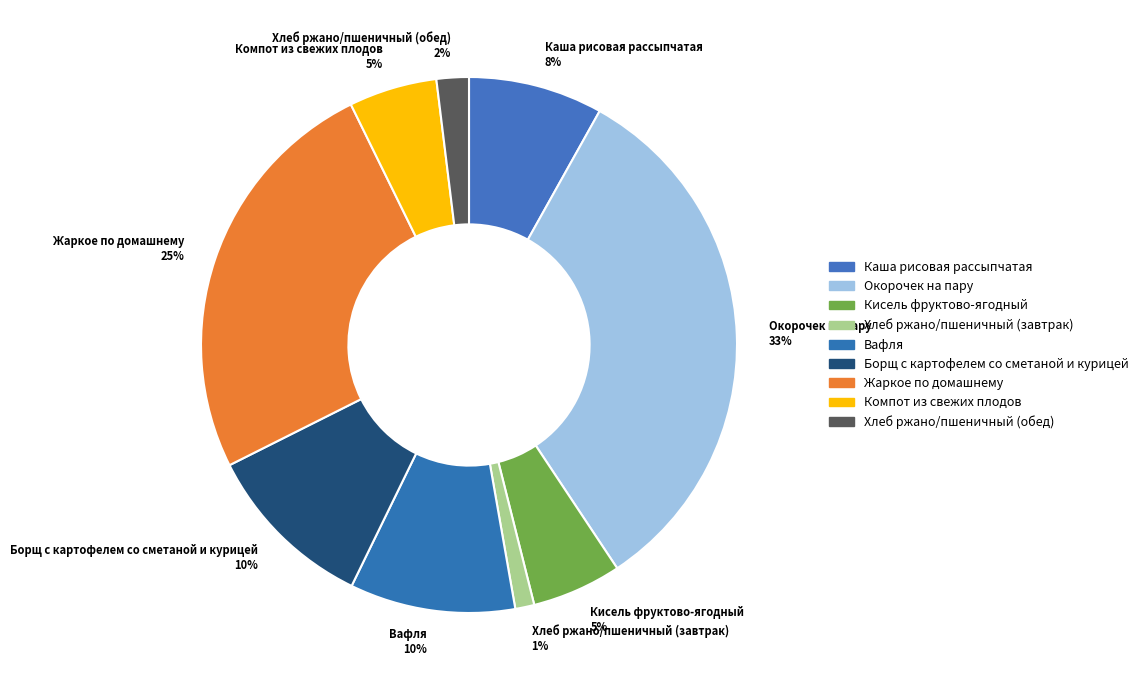

Is there any slice that represents more than half of the pie?

No